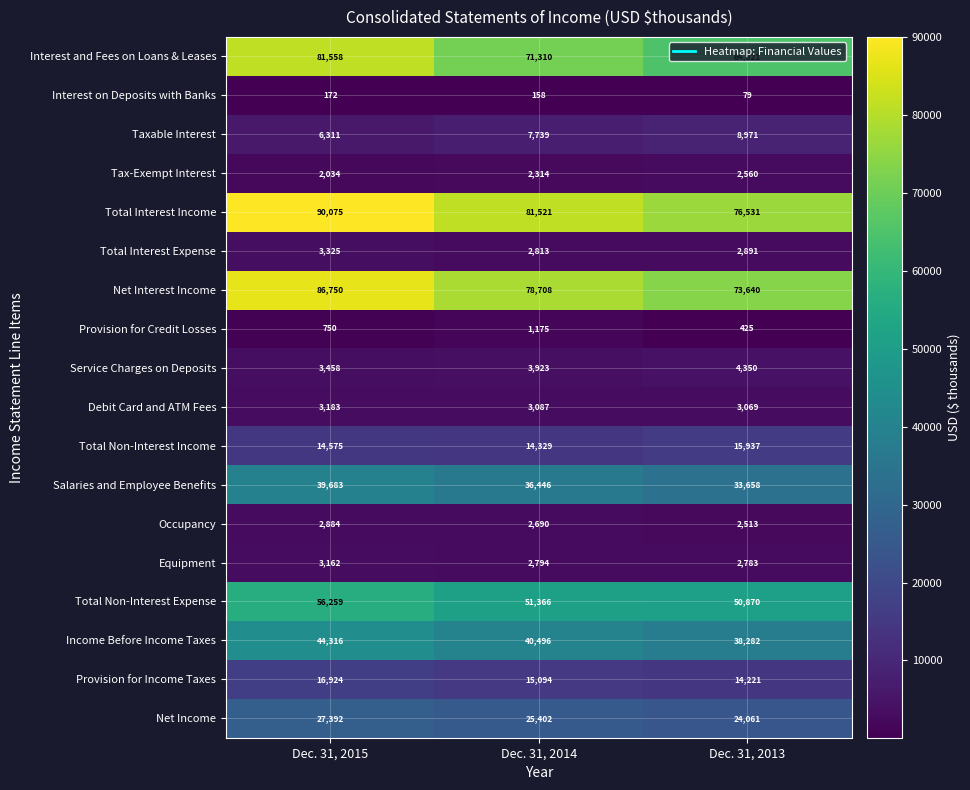

What is the difference between the highest and lowest values at Dec. 31, 2013?

76452